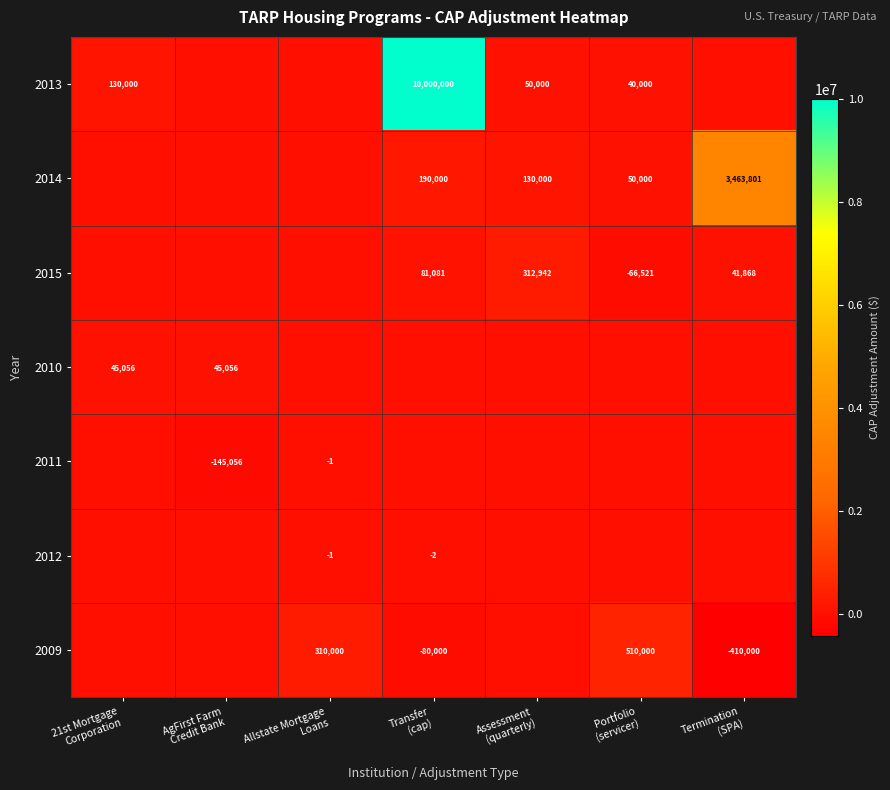

The 2012 series shows 0 at AgFirst Farm Credit Bank. True or false?

True